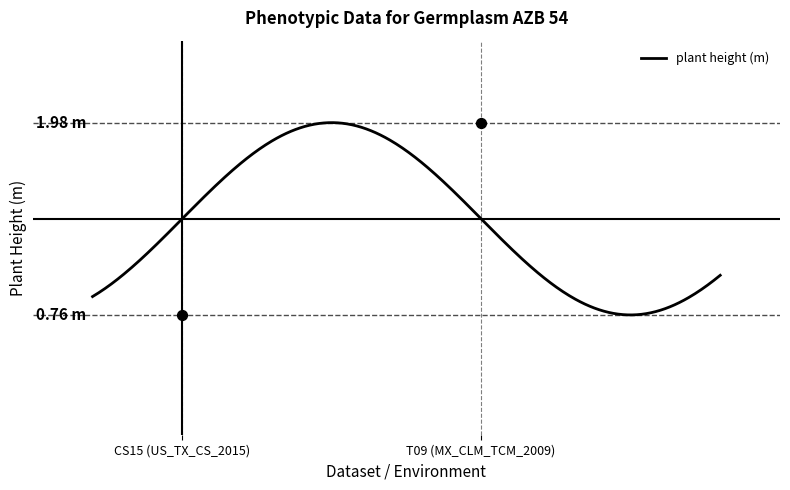

What is the change in value from CS15 (US_TX_CS_2015) to T09 (MX_CLM_TCM_2009)?

+1.2